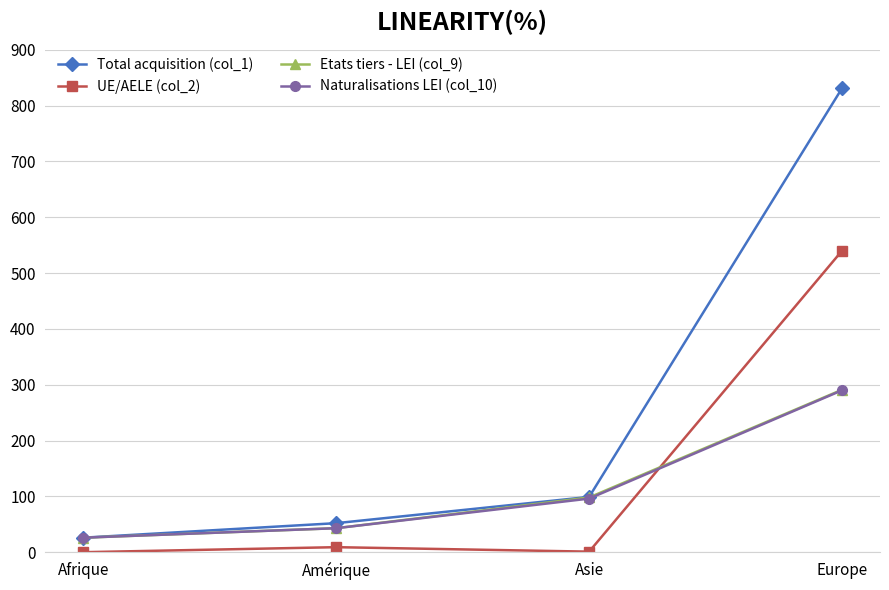

At which label does Naturalisations LEI (col_10) reach its peak?

Europe